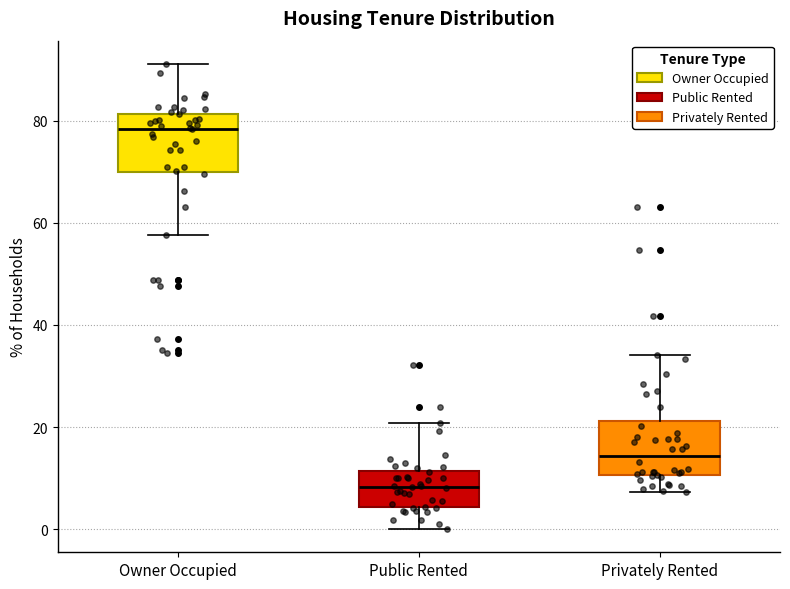

Reading left to right, read every box against the y-axis: the position of its median line, the range the box covers, and the ends of its whiskers. The values are not printed on the chart, so give them approximately, as read against the axis.

Owner Occupied: median 78, box 70 to 82, whiskers 58 to 92
Public Rented: median 8, box 4 to 12, whiskers 0 to 20
Privately Rented: median 14, box 10 to 22, whiskers 8 to 34